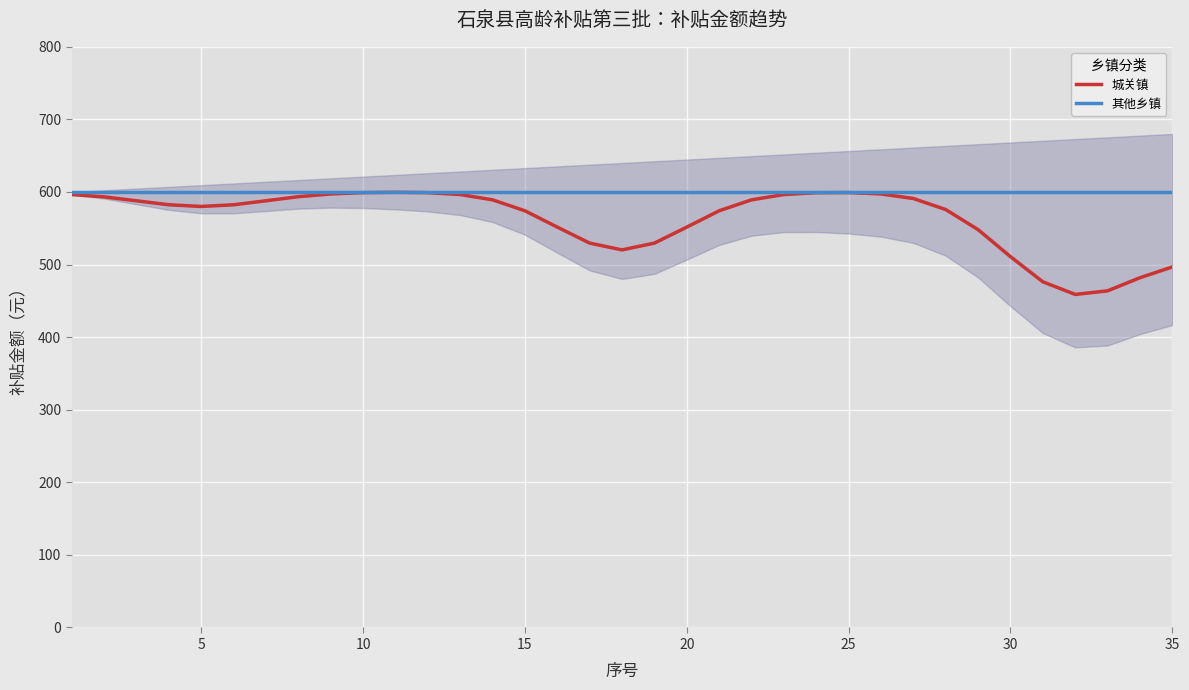

Read the 其他乡镇 value at 10.

600.0